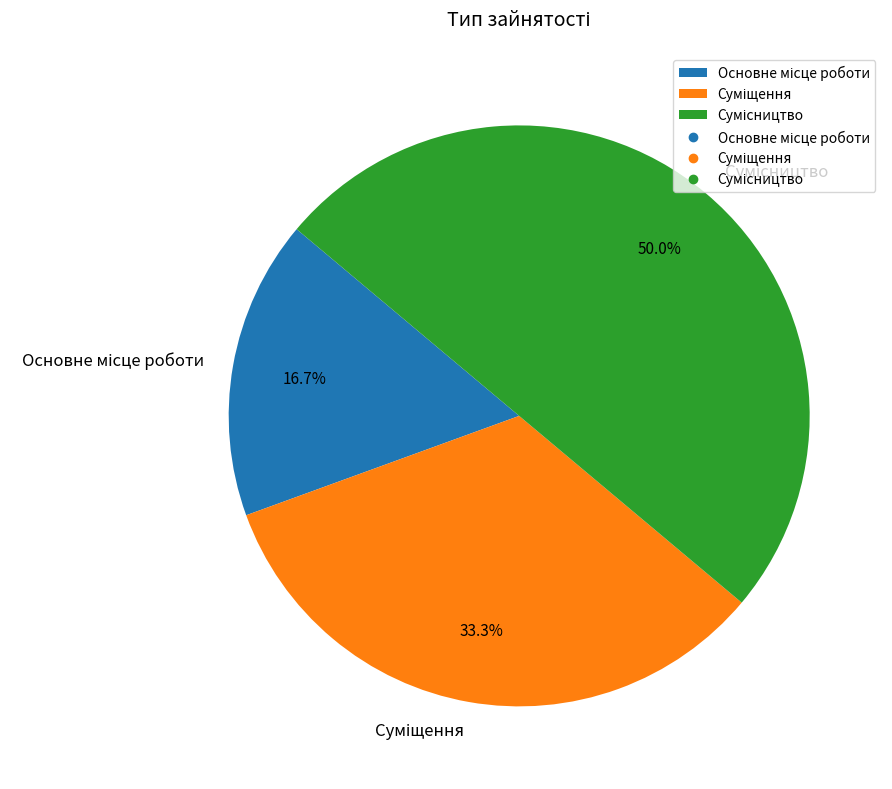

Is it true that Суміщення is 33% of the pie?

True